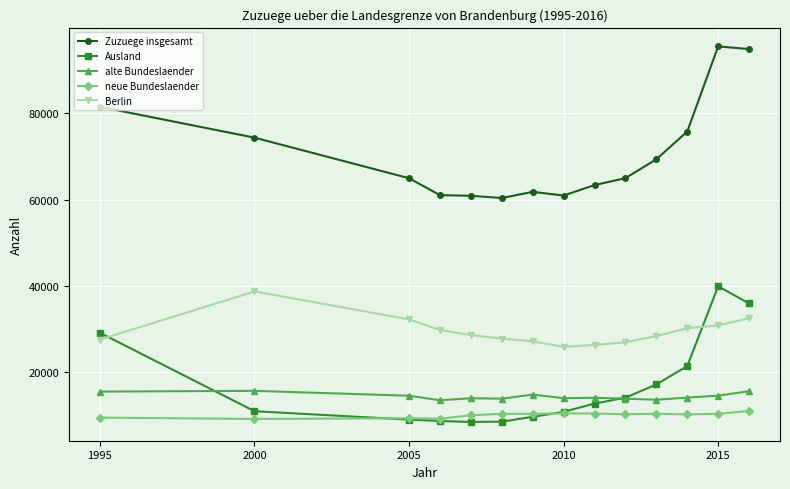

How many data points does each series have?

14